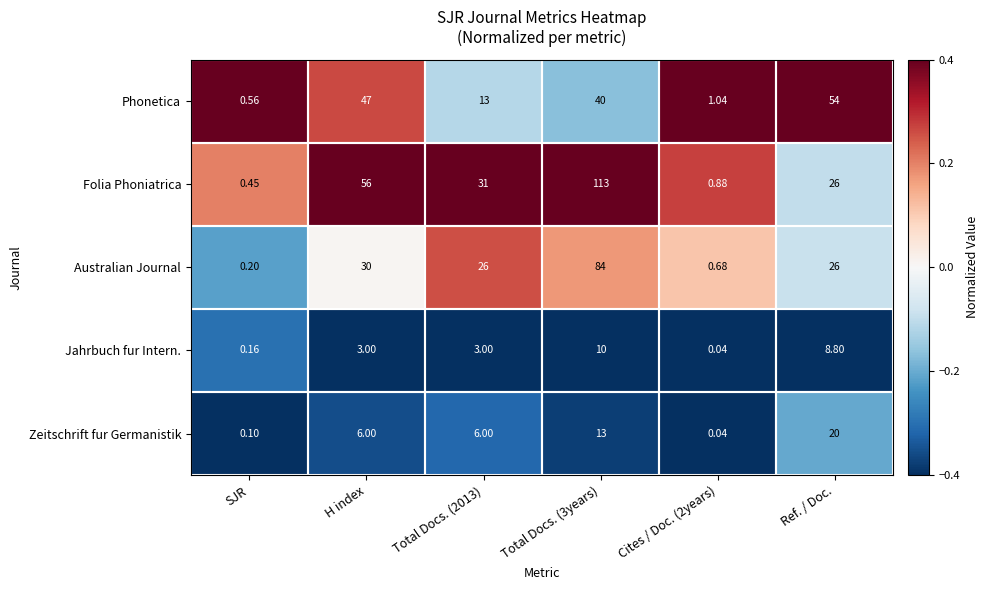

Rank the series by their maximum value, from lowest to highest.

Jahrbuch fur Intern., Zeitschrift fur Germanistik, Phonetica, Australian Journal, Folia Phoniatrica